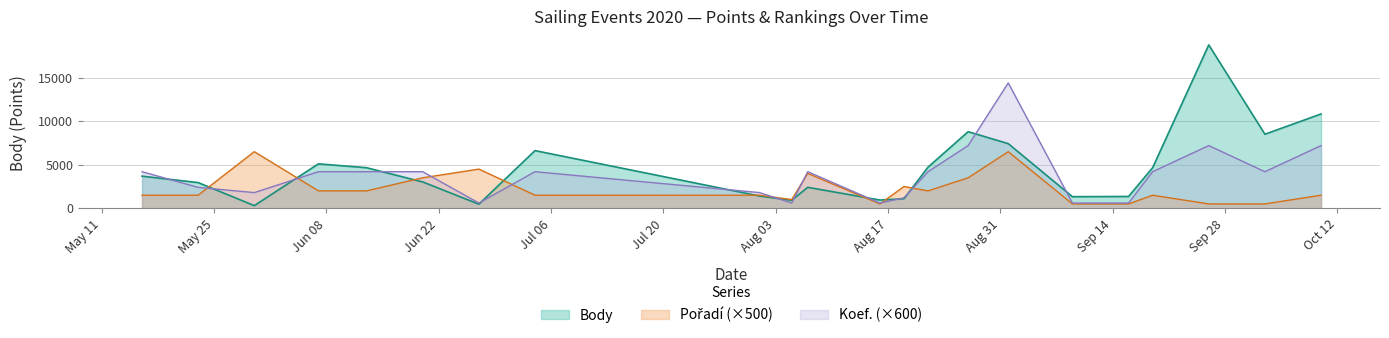

True or false: Koef. and Pořadí intersect in this chart.

True